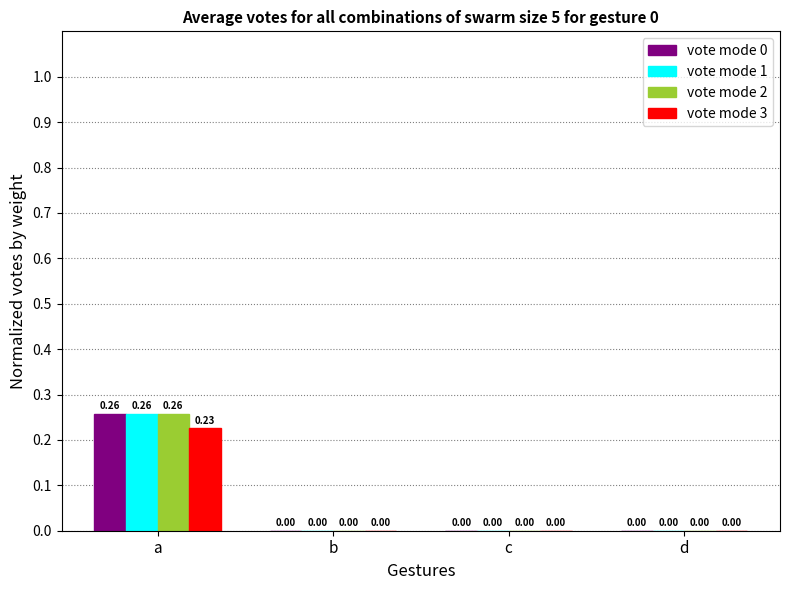

Is the value of vote mode 2 at c greater than the value of vote mode 1 at a?

No